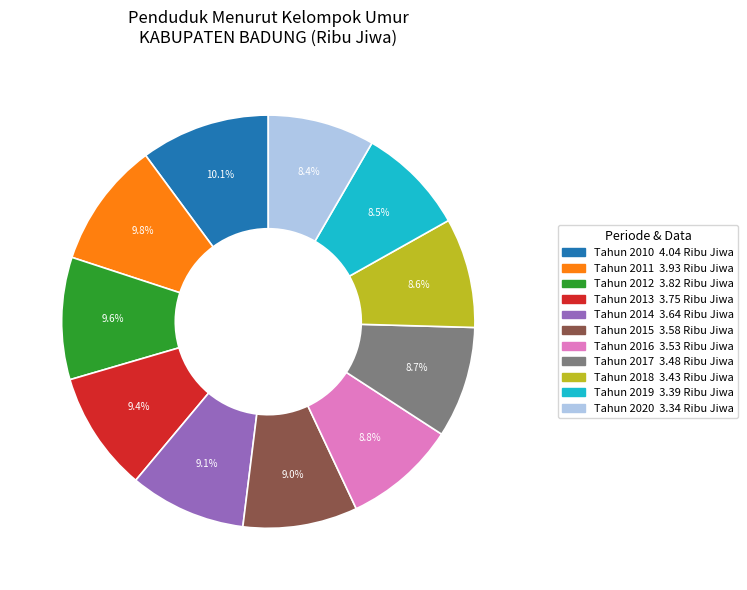

To the nearest percent, what is the average slice percentage?

9%